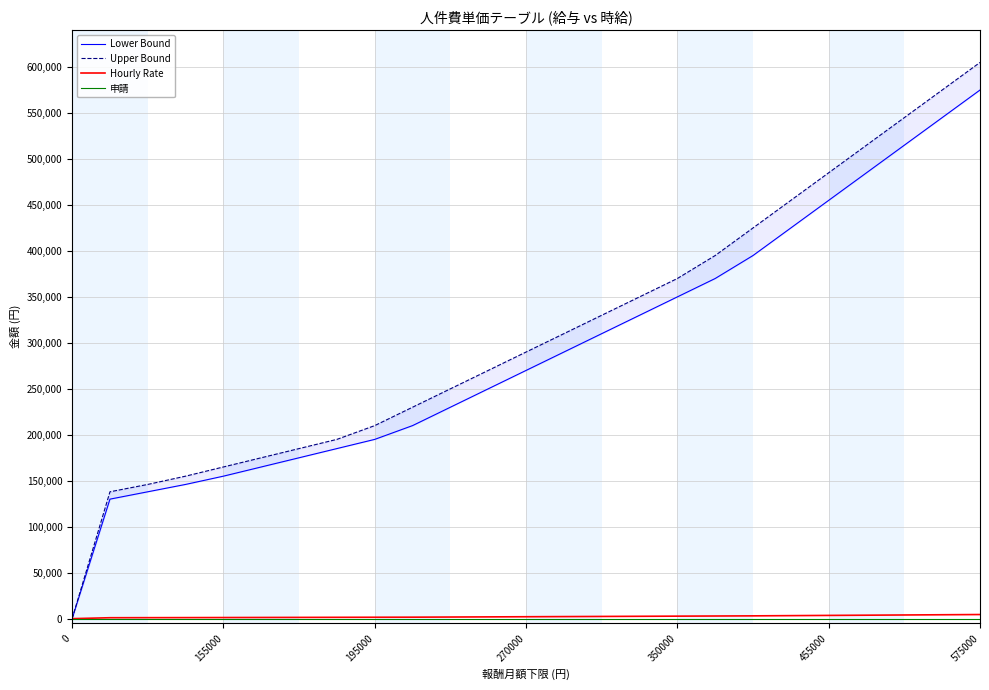

What is the difference between the maximum and minimum values in the Hourly Rate series?

4480